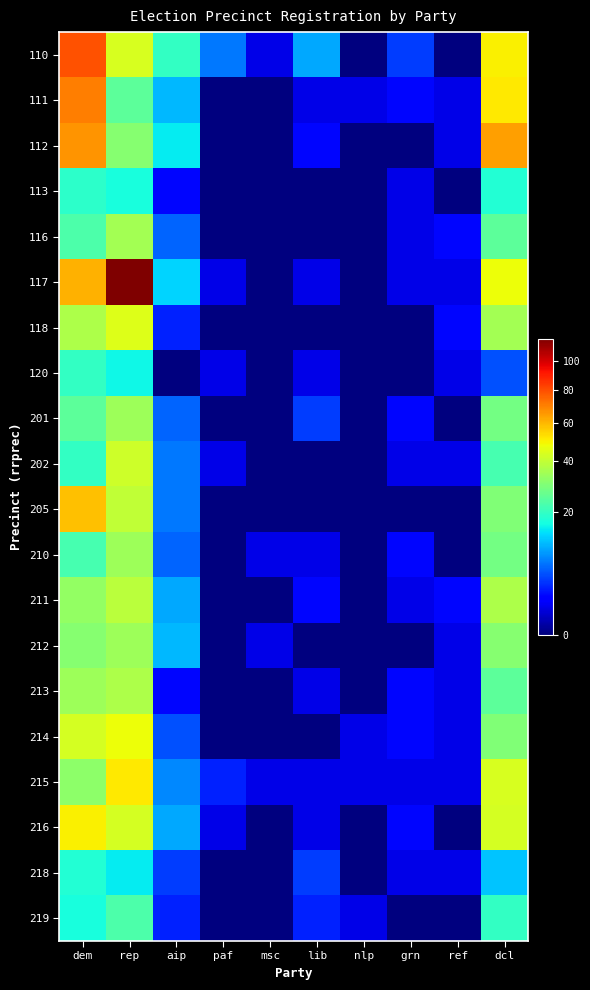

What is the maximum value shown in the chart?

117